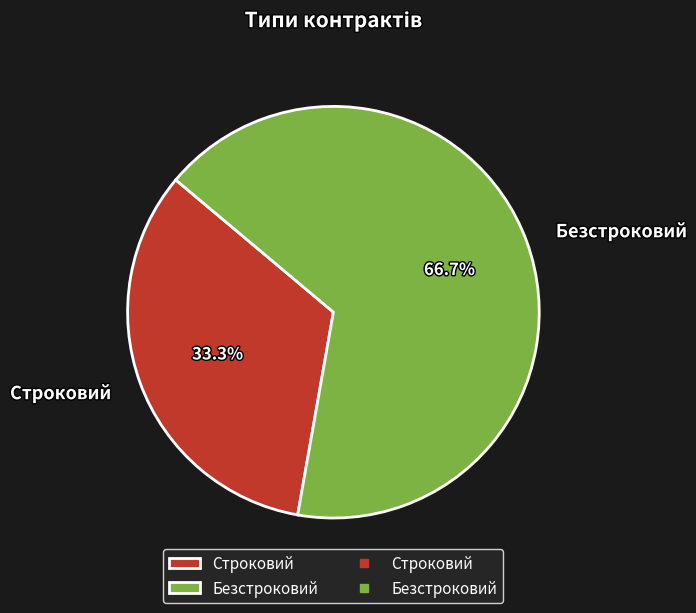

Between Безстроковий and Строковий, which is larger?

Безстроковий